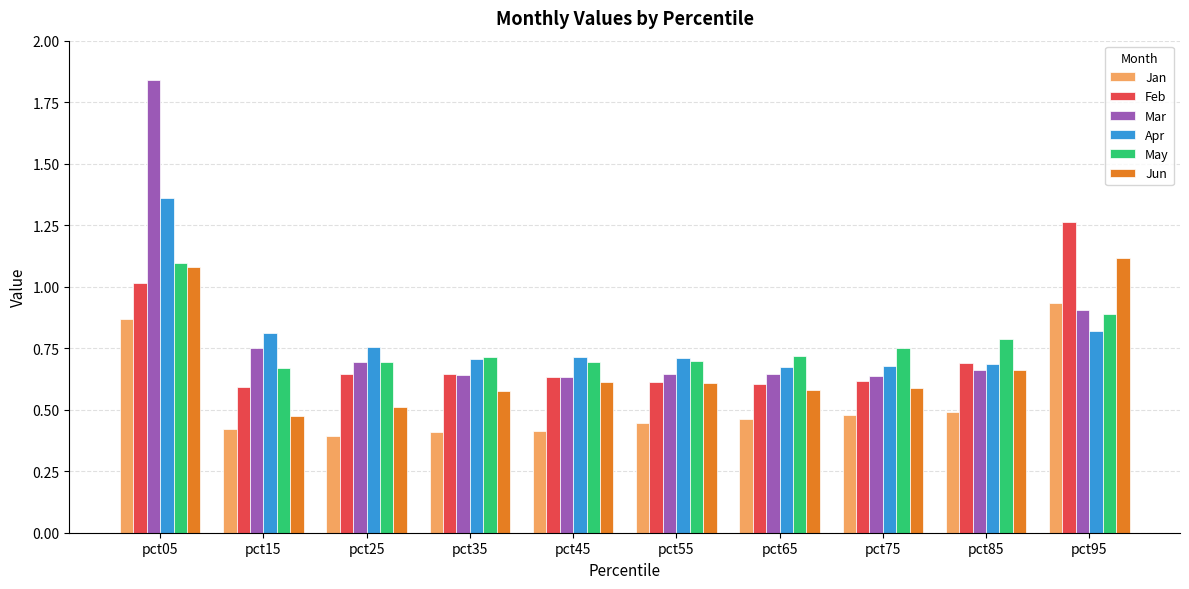

What is the sum of all May values?

7.7